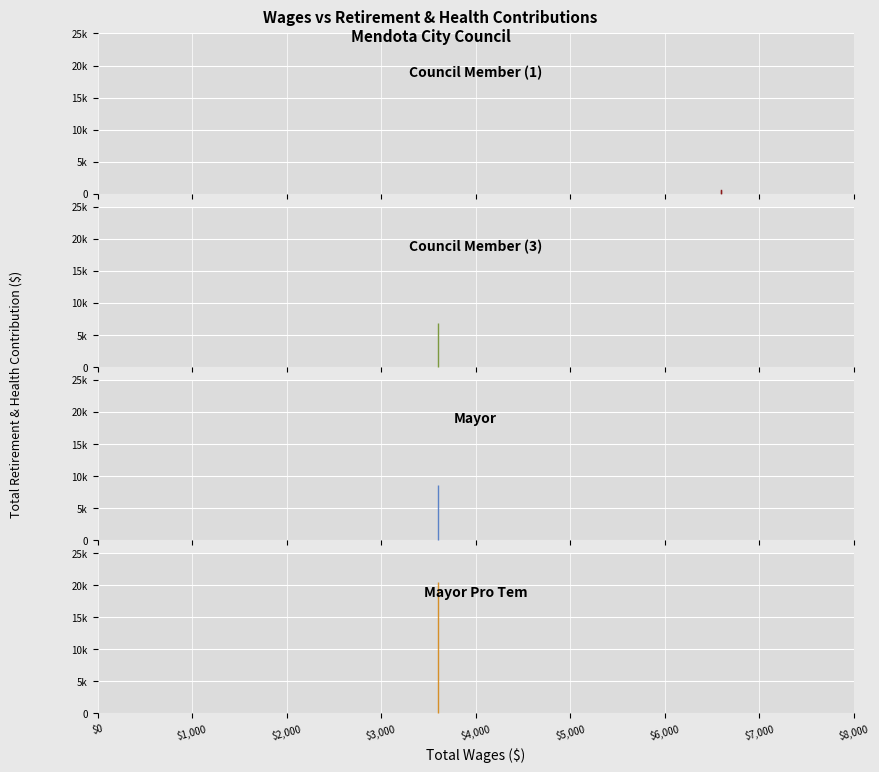

What is the sum of the Council Member (1) values at wages and retirement?

7188